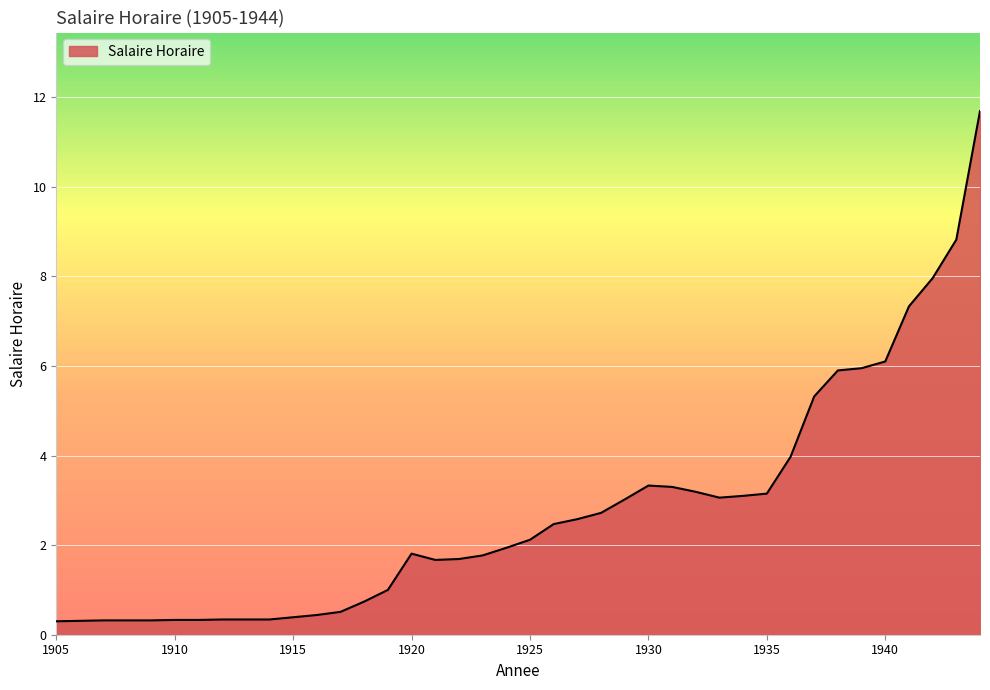

What is the smallest value displayed?

0.3